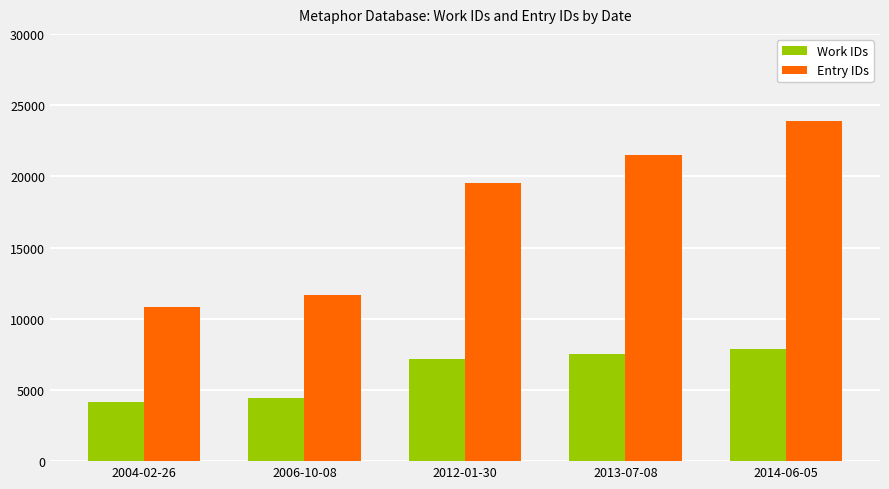

What are all the series names shown in the legend?

Work IDs, Entry IDs